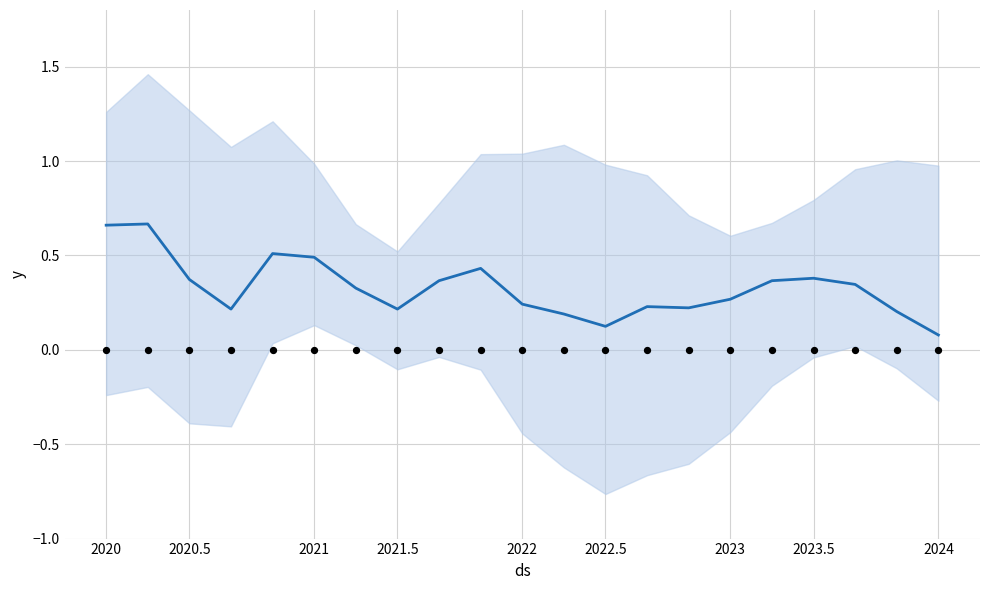

At how many categories does at least one series exceed 0?

21